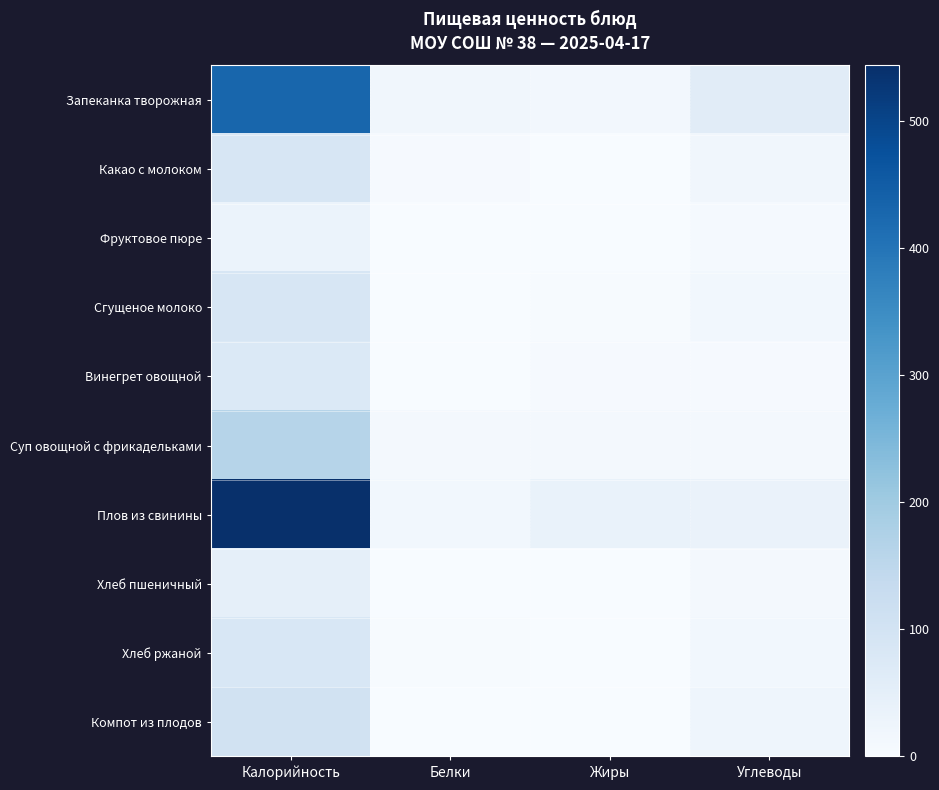

Which series has the largest total across all categories?

Плов из свинины